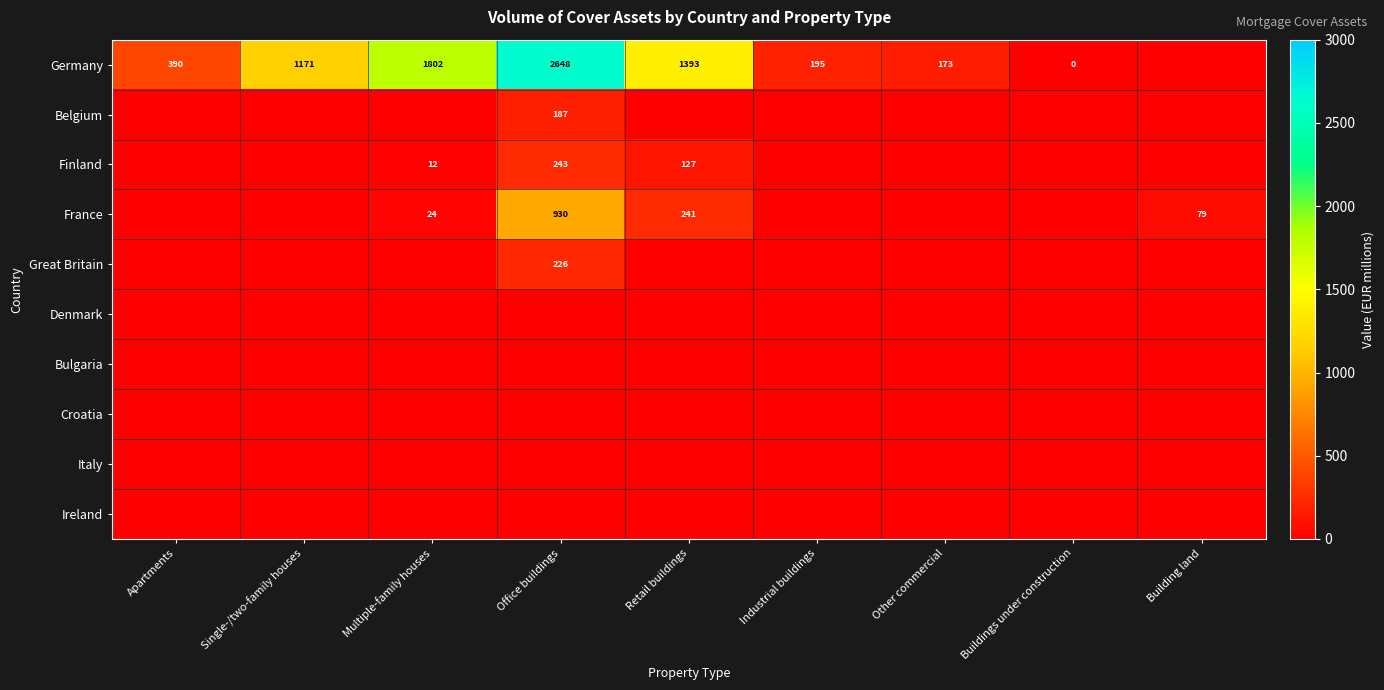

At how many categories does at least one series exceed 2148?

1